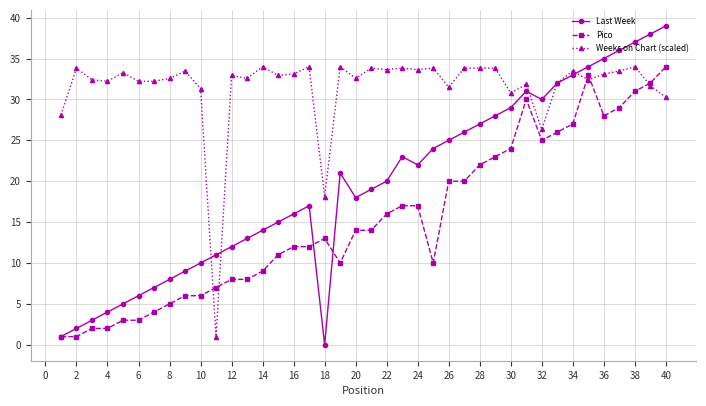

Rank the series by their average value, from lowest to highest.

Pico, Last Week, Weeks on Chart (scaled)